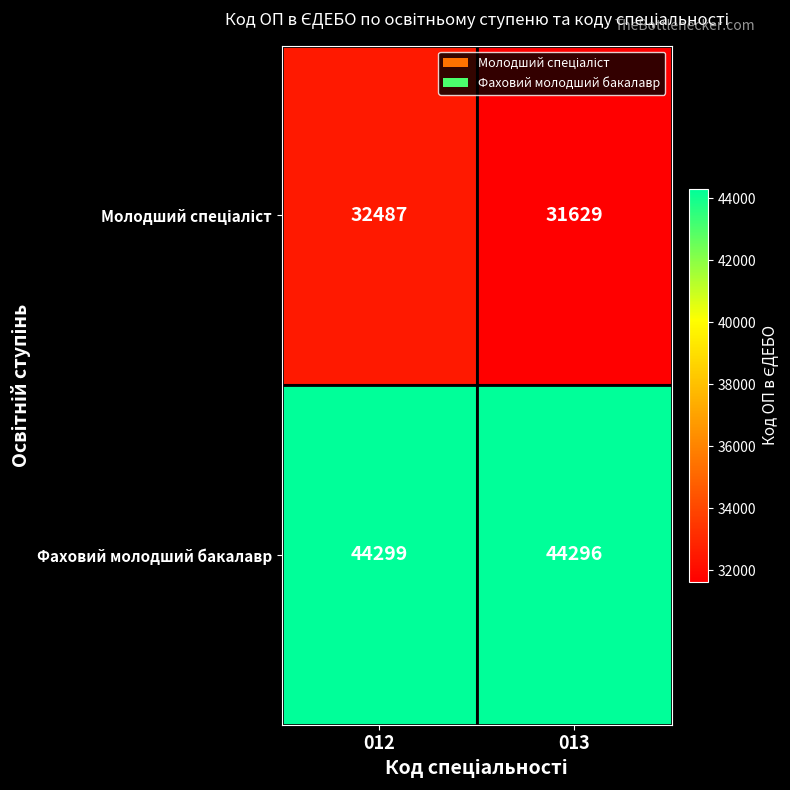

Which series has the largest total across all categories?

Фаховий молодший бакалавр